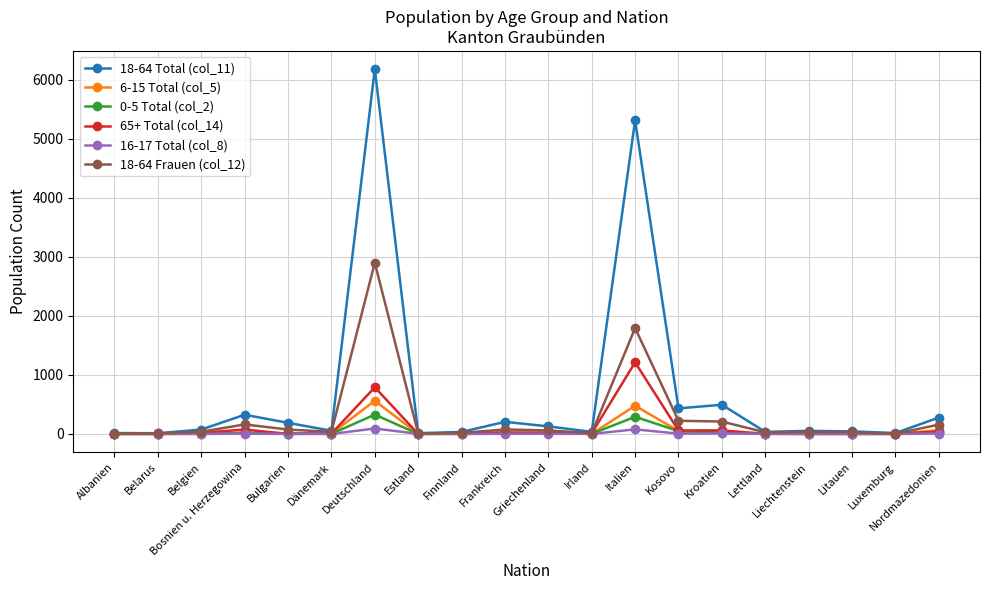

Between Griechenland and Italien, which series saw the biggest shift?

18-64 Total (col_11)